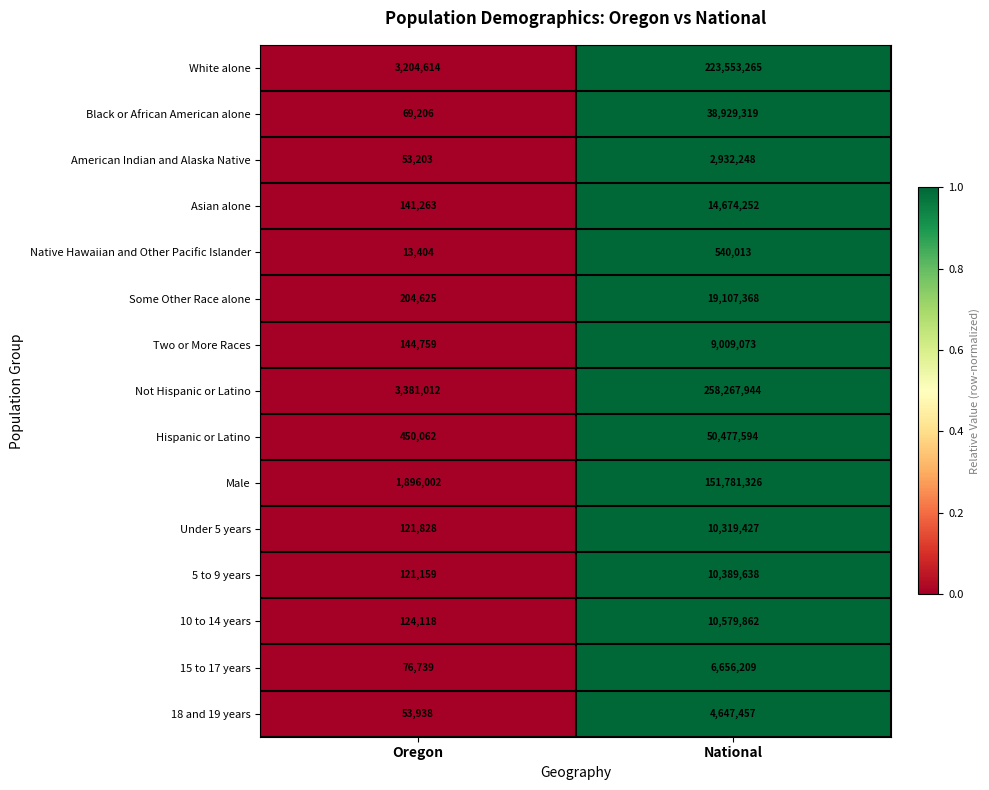

Reading right to left, what are all the values shown in this chart?

White alone: 223553265	3204614
Black or African American alone: 38929319	69206
American Indian and Alaska Native: 2932248	53203
Asian alone: 14674252	141263
Native Hawaiian and Other Pacific Islander: 540013	13404
Some Other Race alone: 19107368	204625
Two or More Races: 9009073	144759
Not Hispanic or Latino: 258267944	3381012
Hispanic or Latino: 50477594	450062
Male: 151781326	1896002
Under 5 years: 10319427	121828
5 to 9 years: 10389638	121159
10 to 14 years: 10579862	124118
15 to 17 years: 6656209	76739
18 and 19 years: 4647457	53938